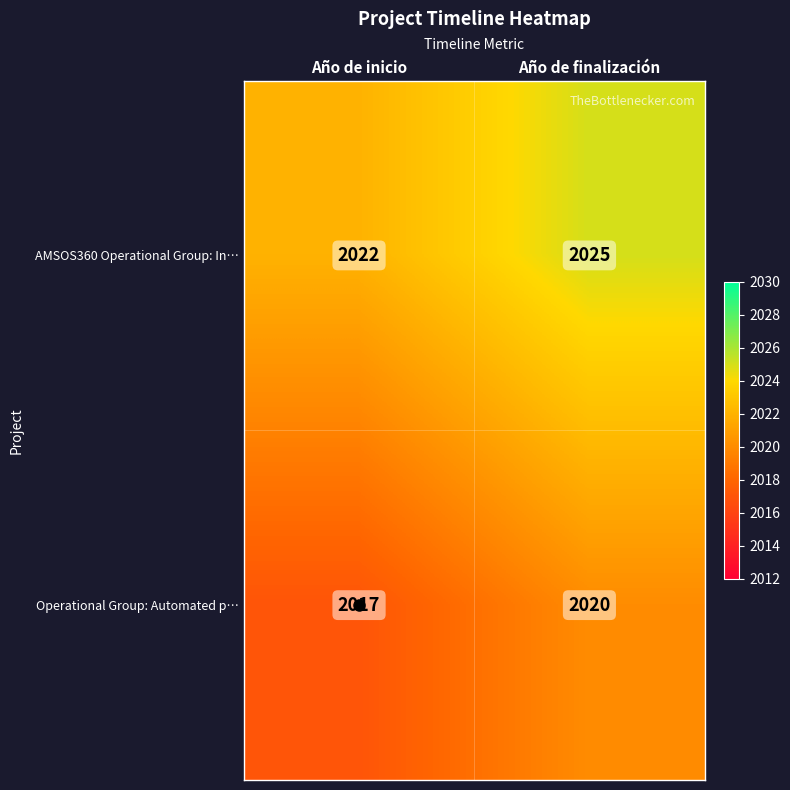

Which category has the highest value in the Operational Group: Automated p… series?

Año de finalización